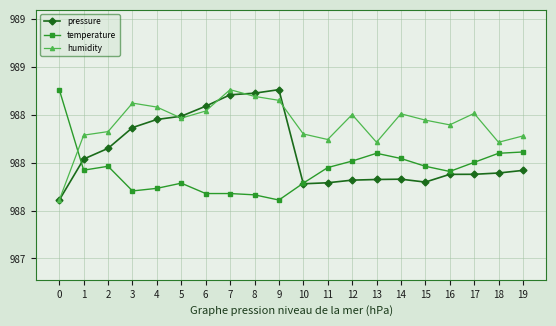

What is the difference between the highest and lowest values at 13?

0.2